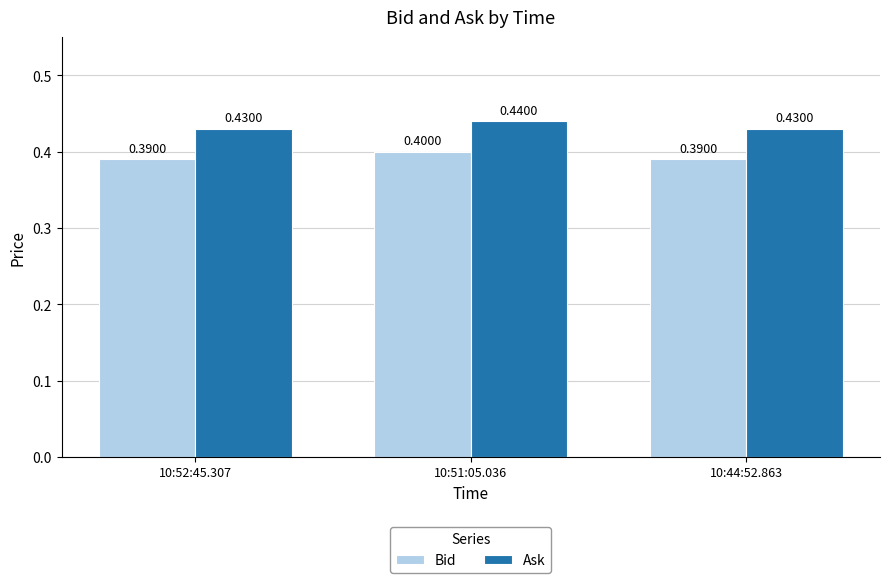

What is the label of the 2nd bar from the left?

10:51:05.036